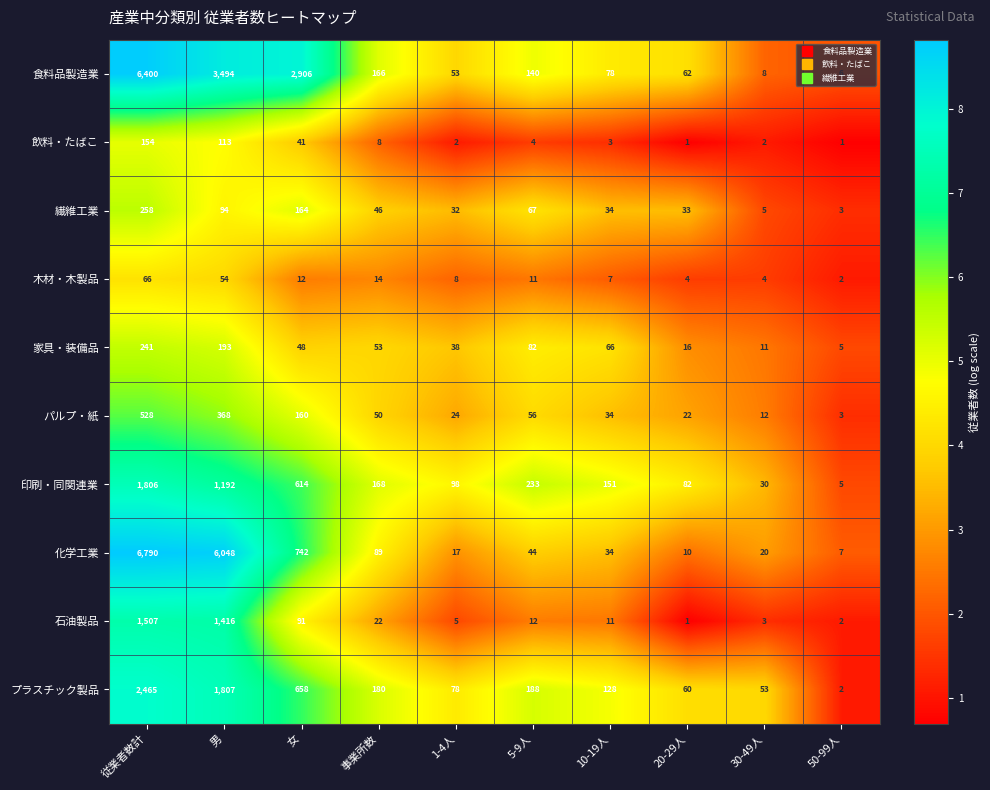

What is the approximate value of 家具・装備品 at 事業所数?

53